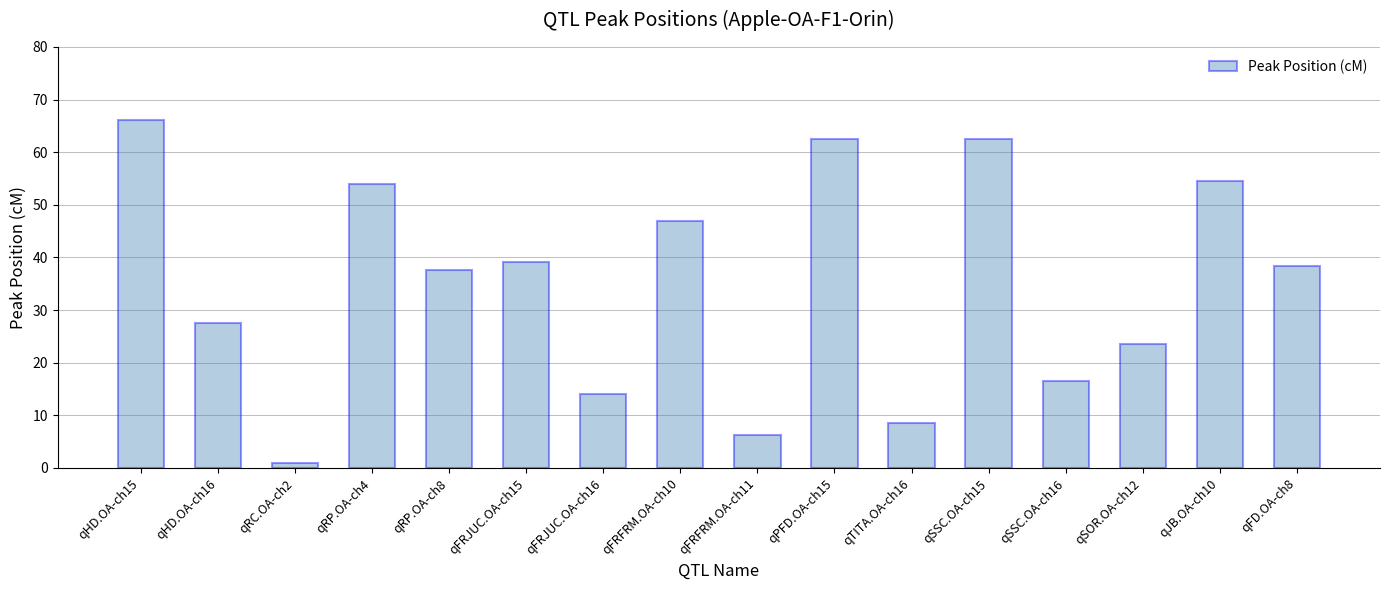

What is the value of the 14th bar from the left?

23.6